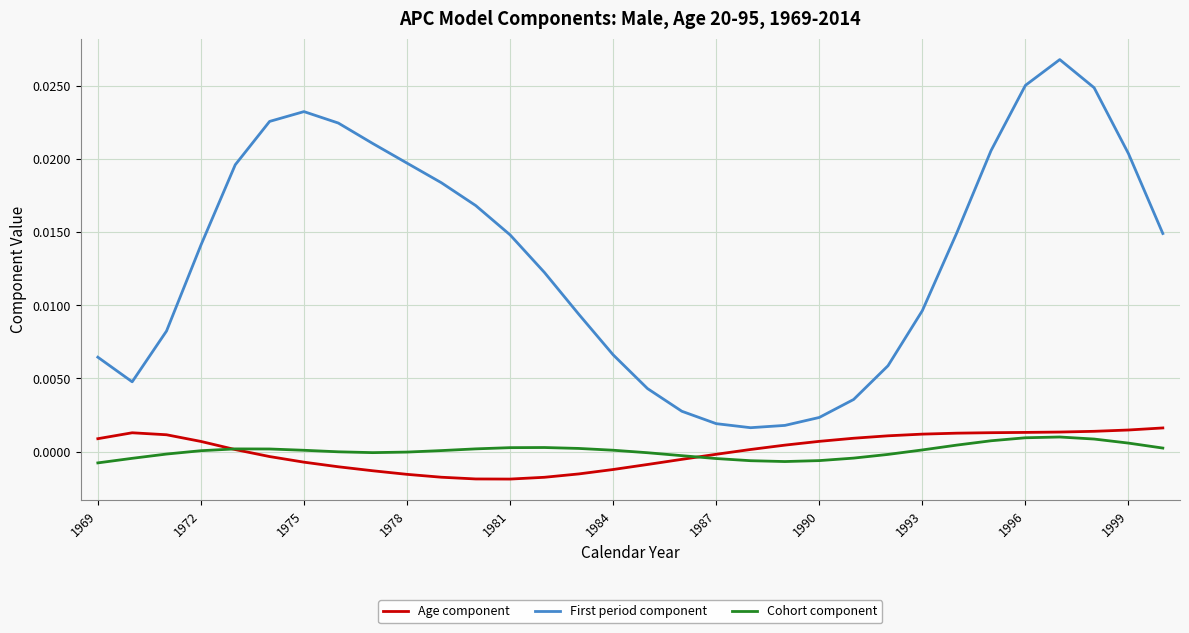

Which series has the largest range (max minus min)?

First period component